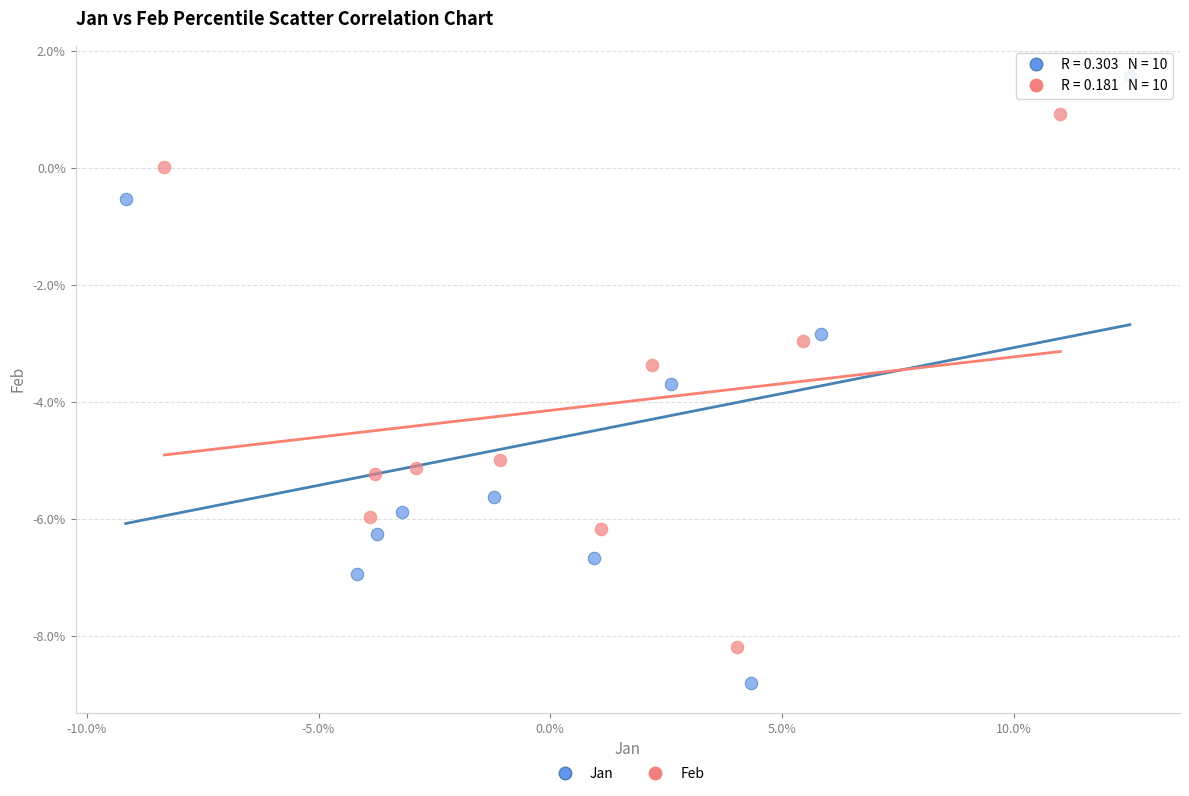

What are all the series names shown in the legend?

Jan, Feb